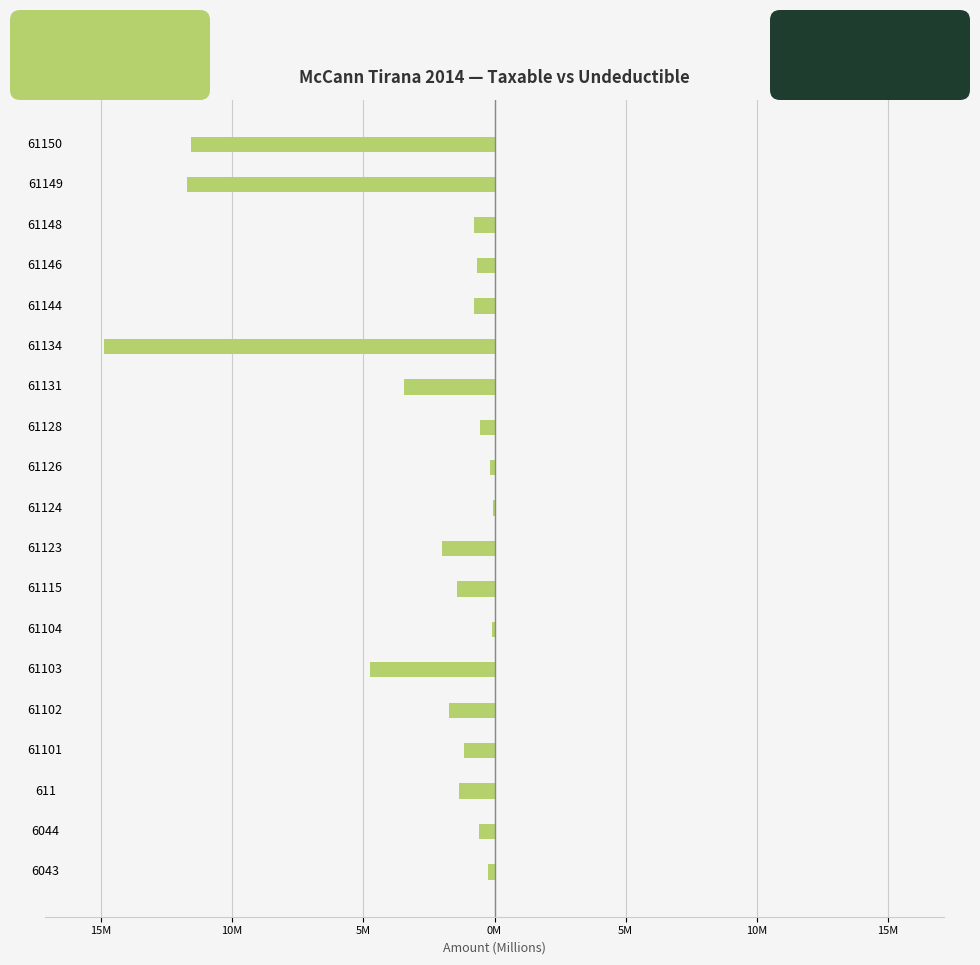

Which series has the largest range (max minus min)?

Taxable